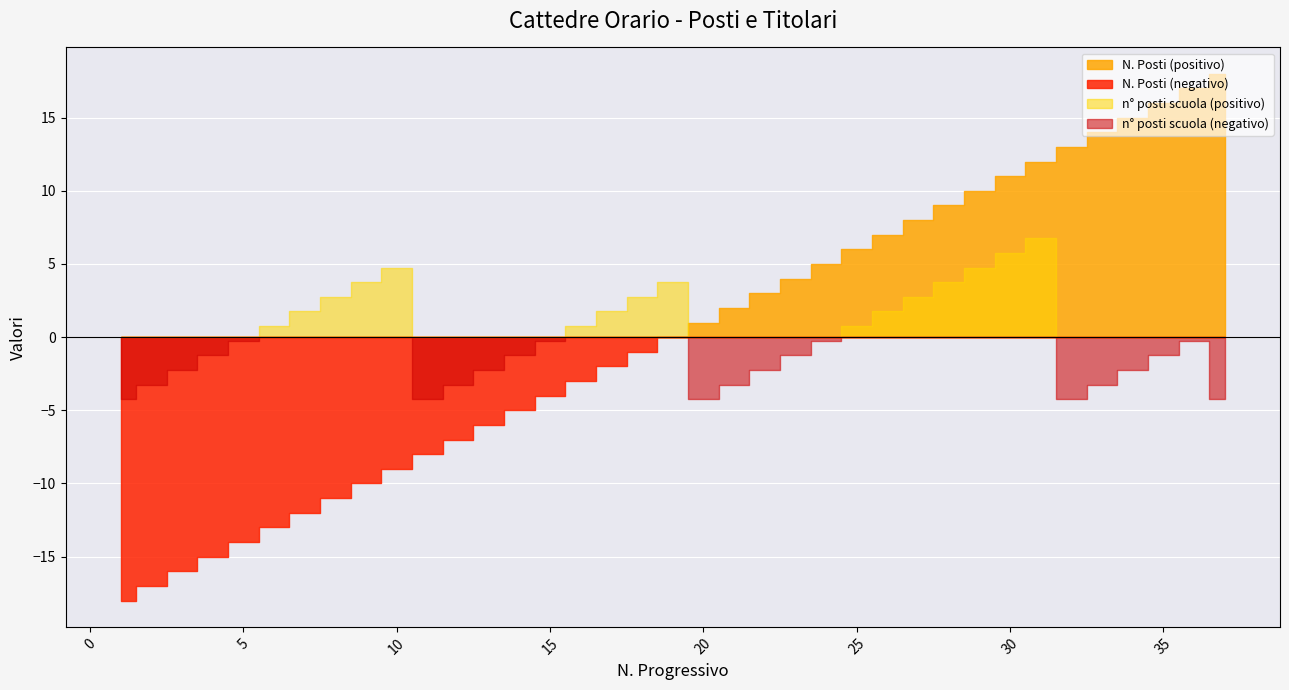

Which series has the largest total across all categories?

N. Posti